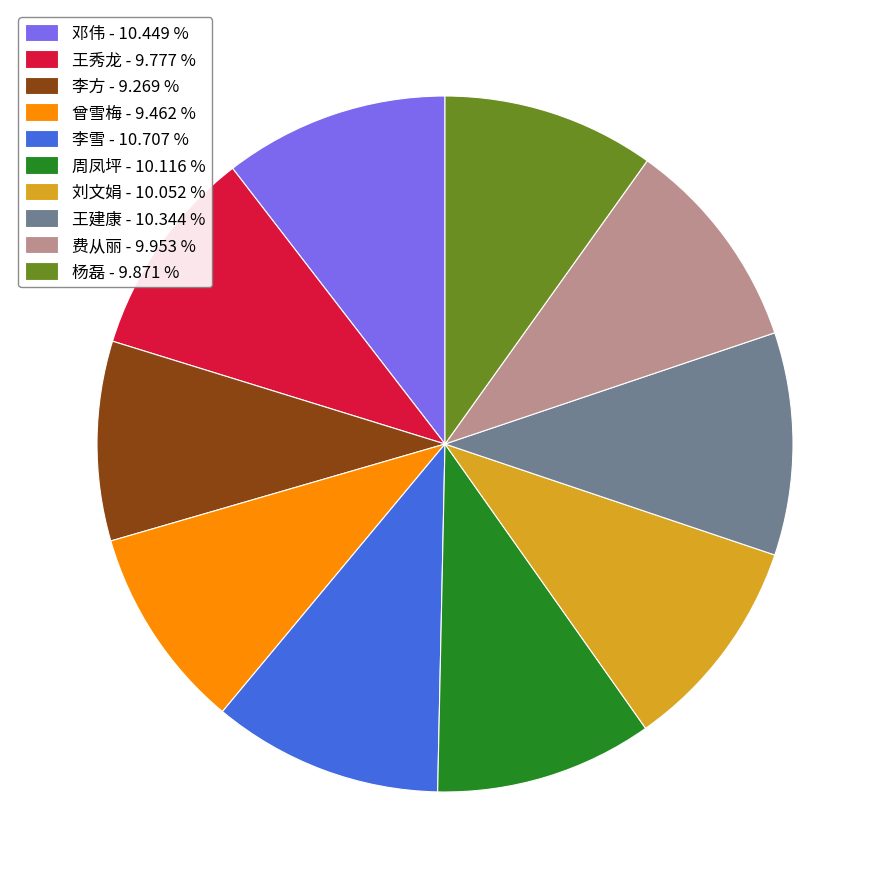

Does any single category account for the majority?

No